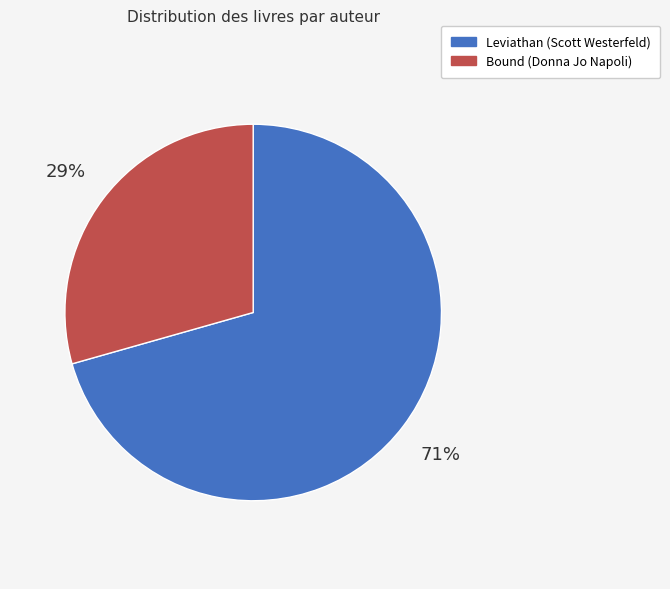

The Leviathan (Scott Westerfeld) slice represents 60% of the pie. True or false?

False